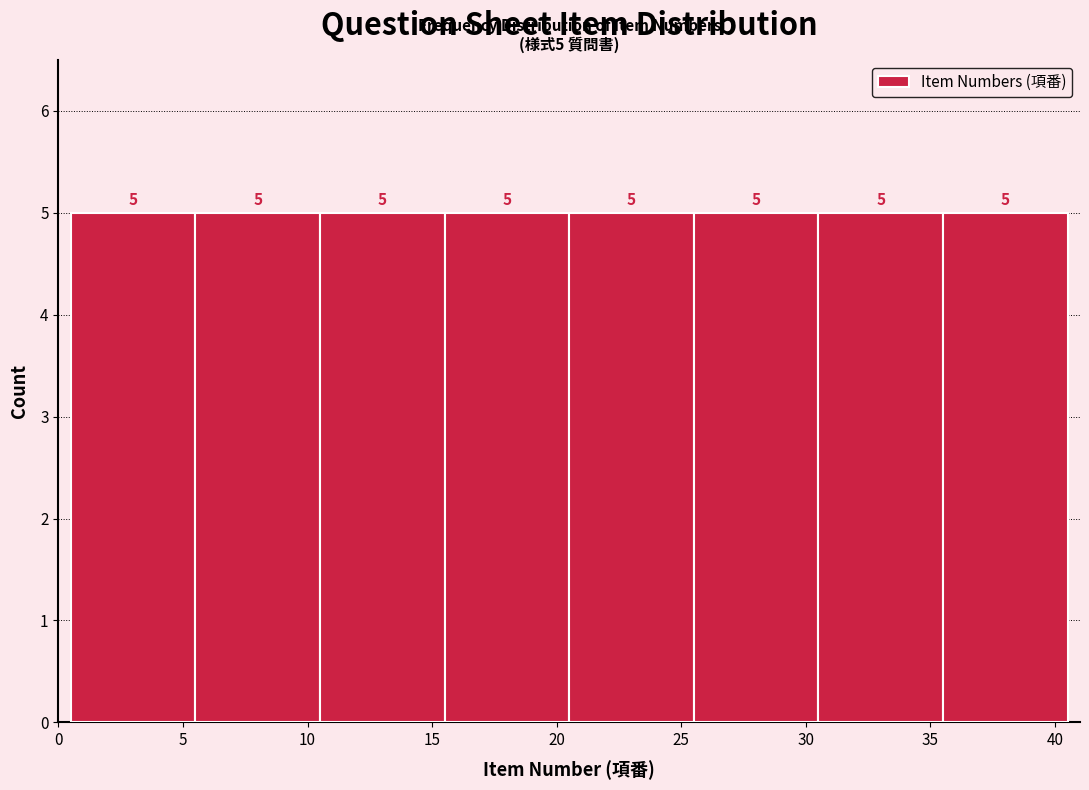

Reading left to right, list every bar in this chart as the range it spans on the x-axis followed by its height.

0.5 to 5.5: 5
5.5 to 10.5: 5
10.5 to 15.5: 5
15.5 to 20.5: 5
20.5 to 25.5: 5
25.5 to 30.5: 5
30.5 to 35.5: 5
35.5 to 40.5: 5